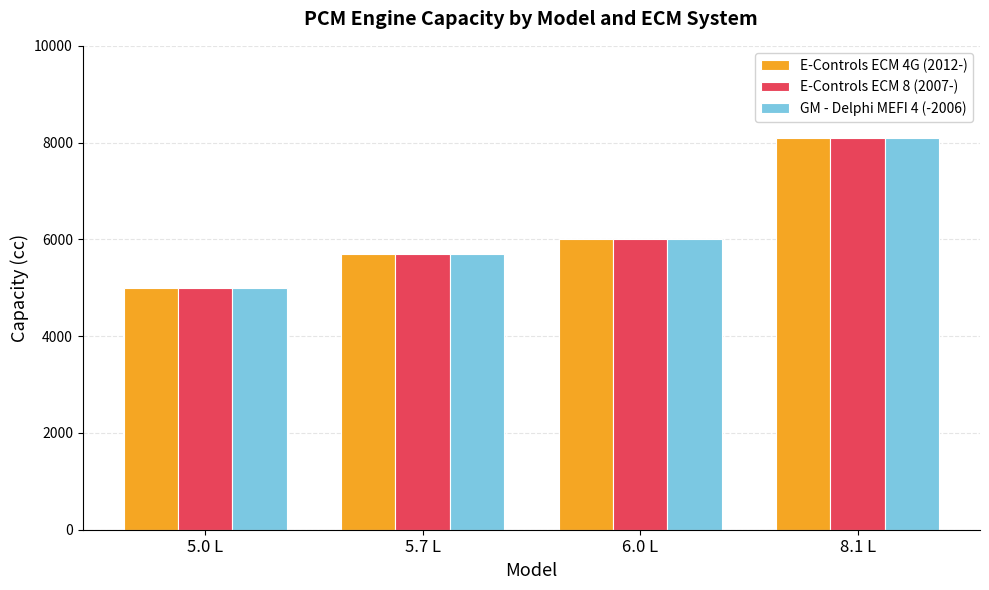

At how many categories does at least one series exceed 6274?

1